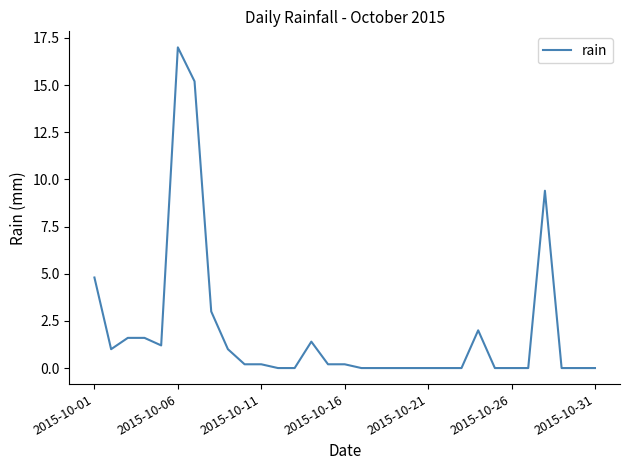

True or false: the data has more than 2 interior local peaks.

True